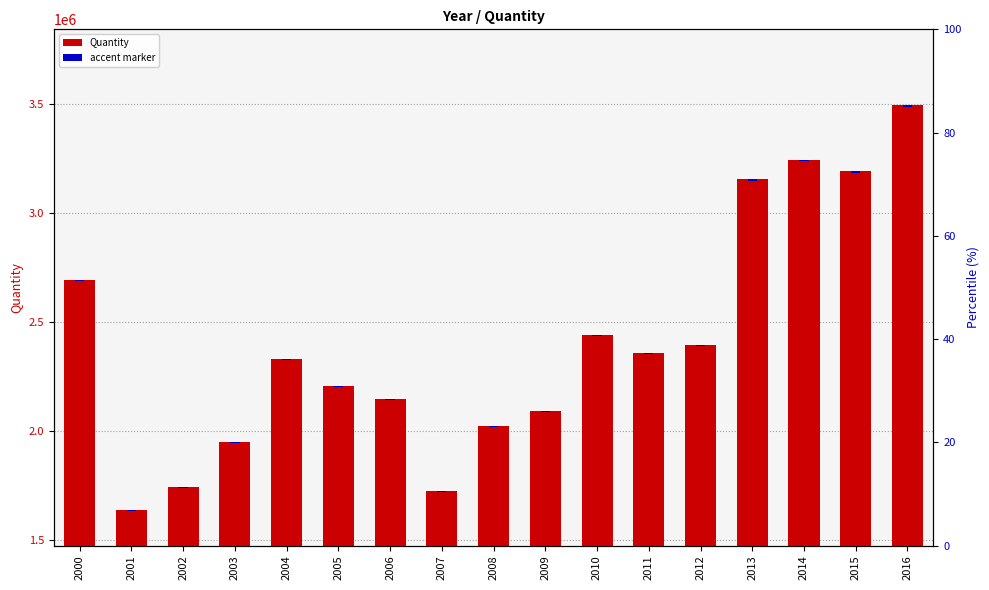

List the series in order of their peak value, highest first.

Quantity, accent marker